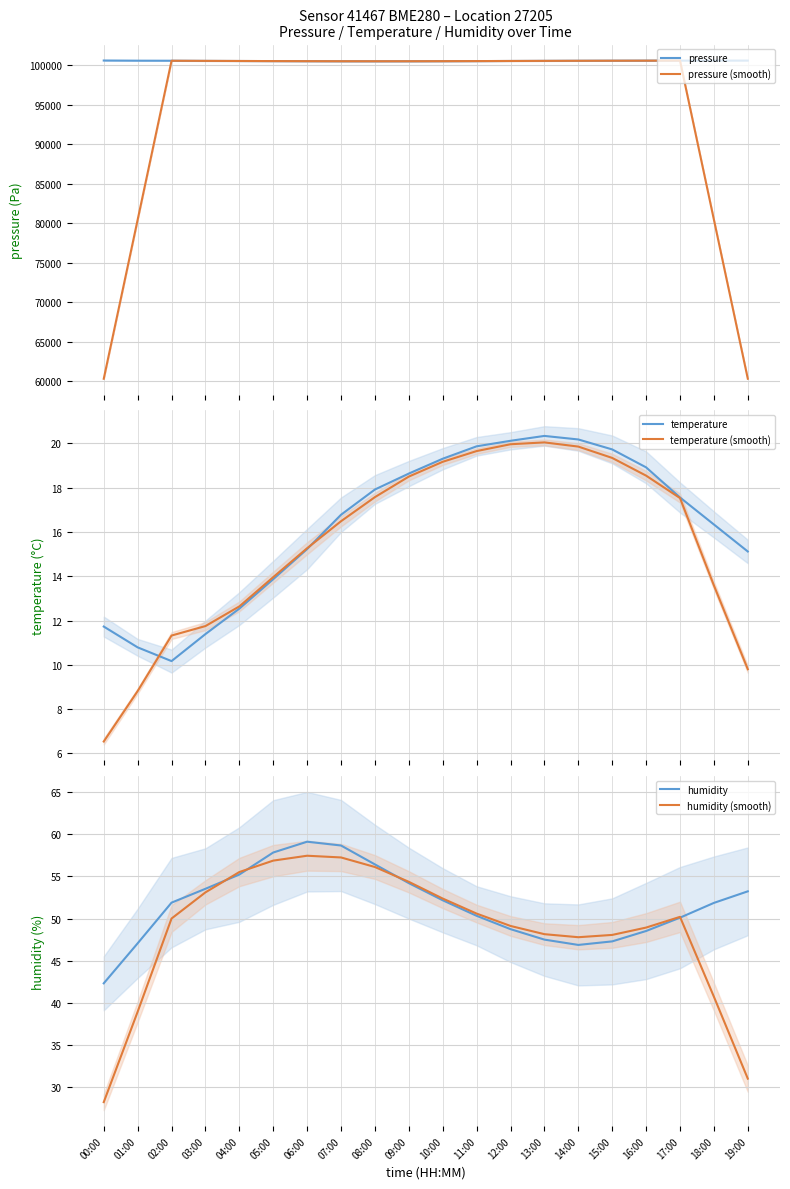

How many lines are shown in the chart?

6